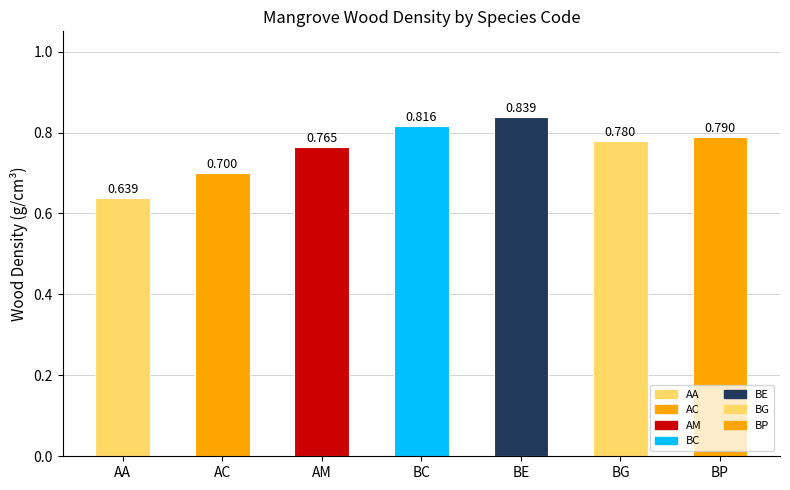

Which has a higher value, AA or BC?

BC